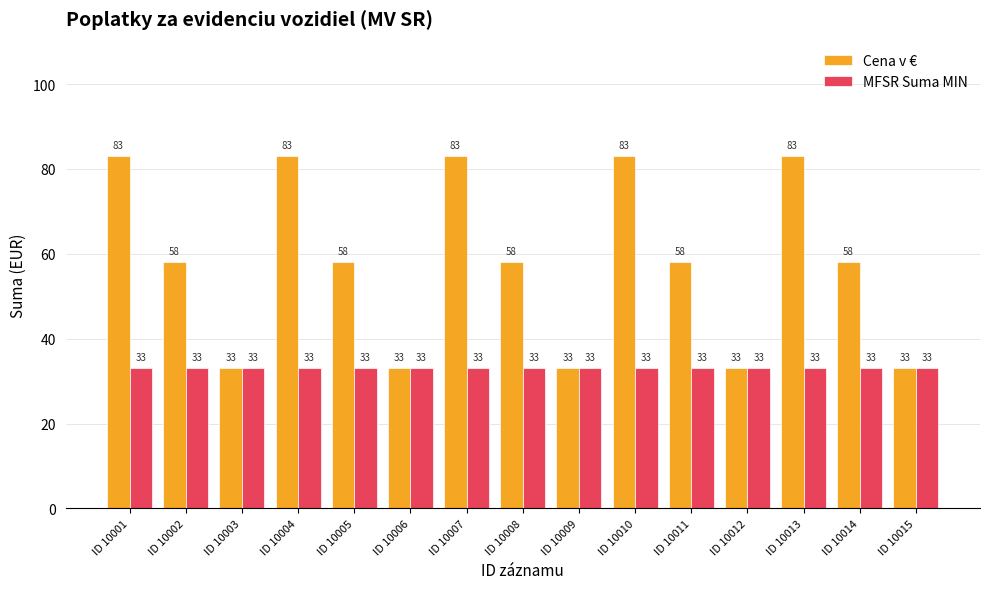

List the series in order of their peak value, highest first.

Cena v €, MFSR Suma MIN